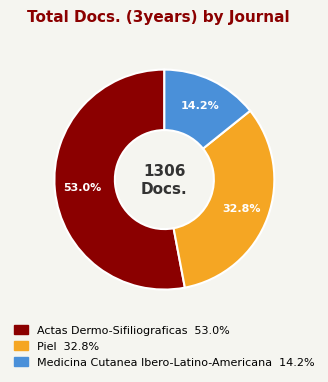

To the nearest percent, what percentage of the pie is Piel?

33%